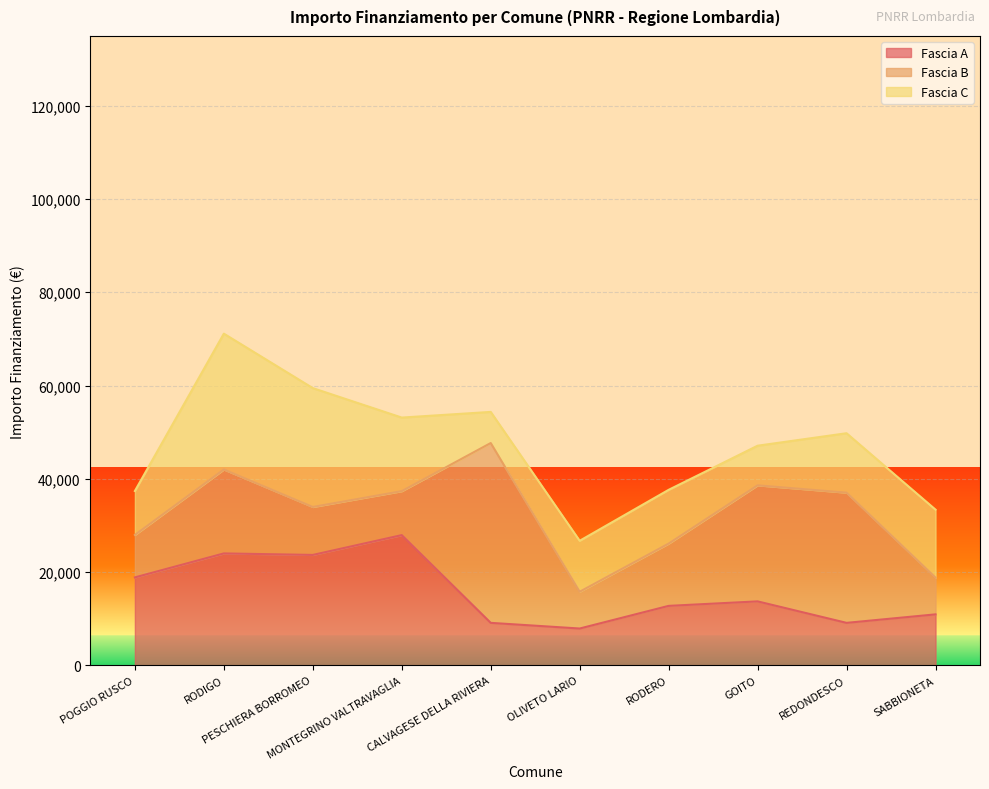

At which label is Fascia B closest to 23228?

GOITO